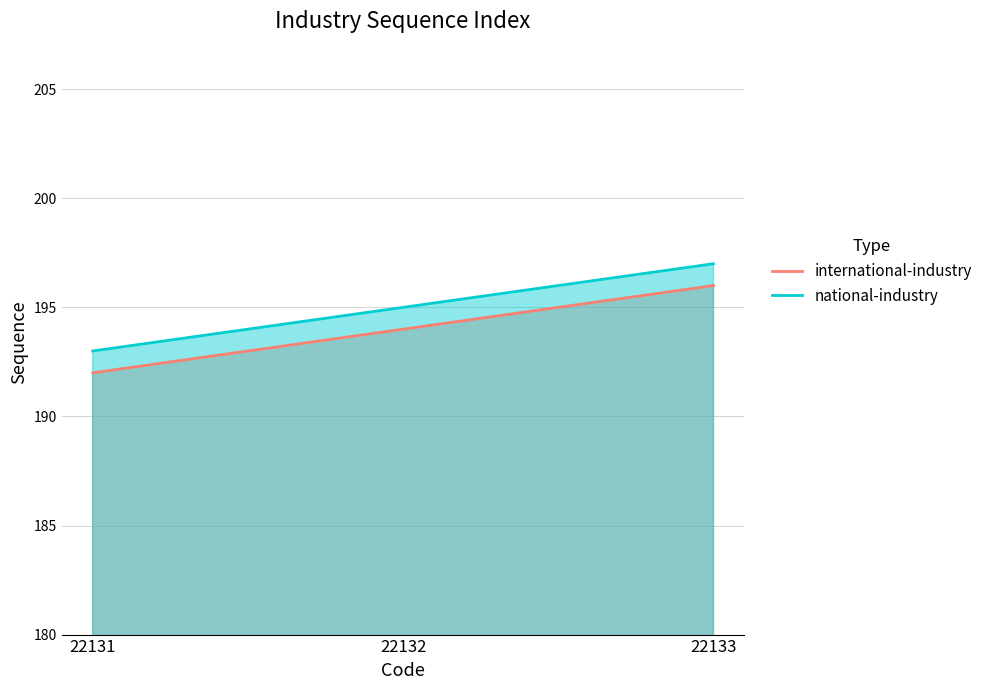

What is the spread (max minus min) of values at 22133?

1